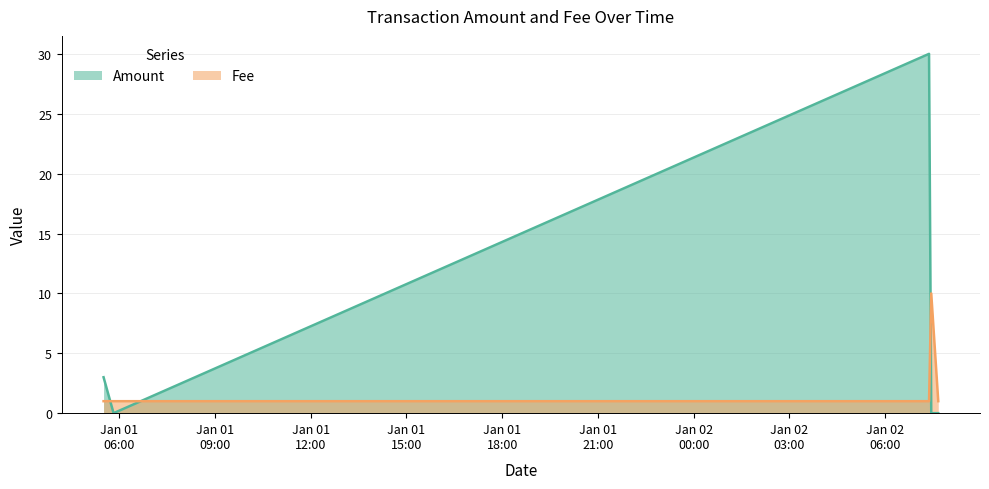

After their last crossing, which series has the higher values: Amount or Fee?

Fee